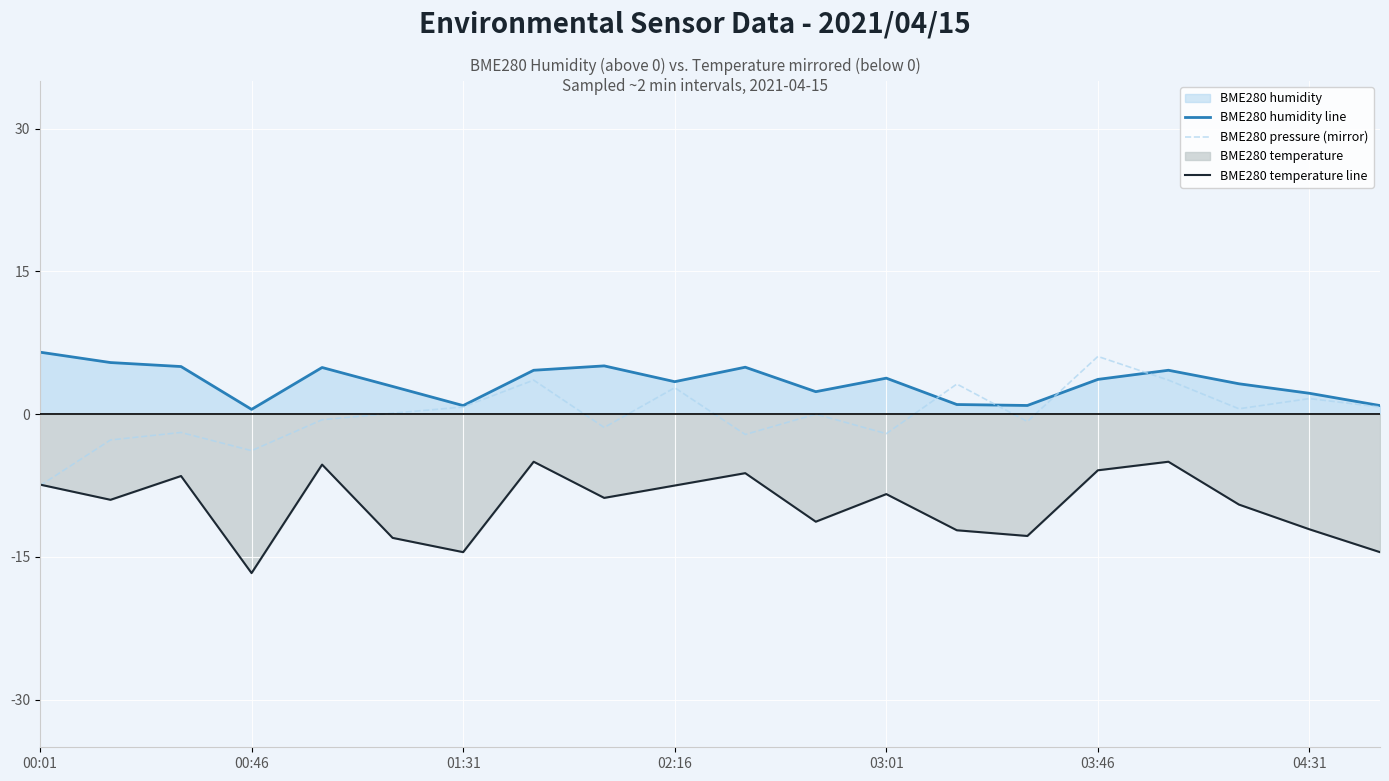

Count the number of categories in the chart.

20